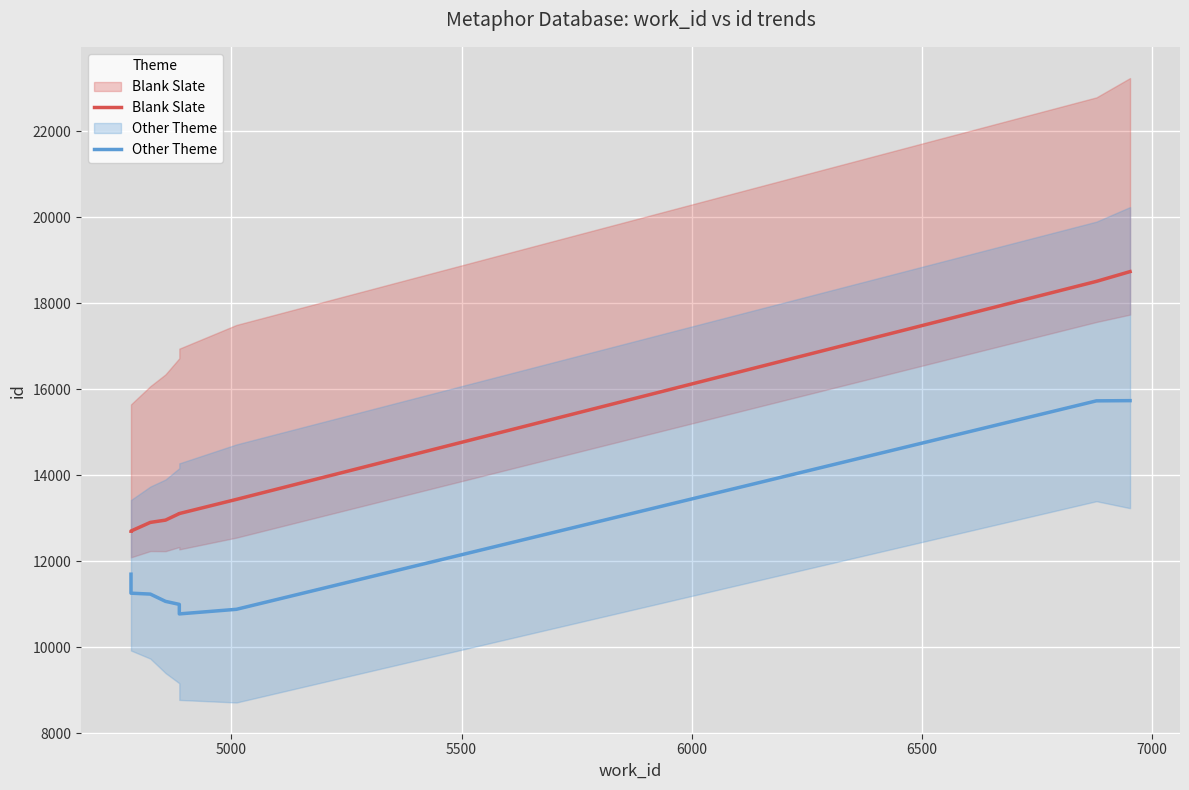

At 6500, list the series in order from smallest to largest.

Other Theme, Blank Slate